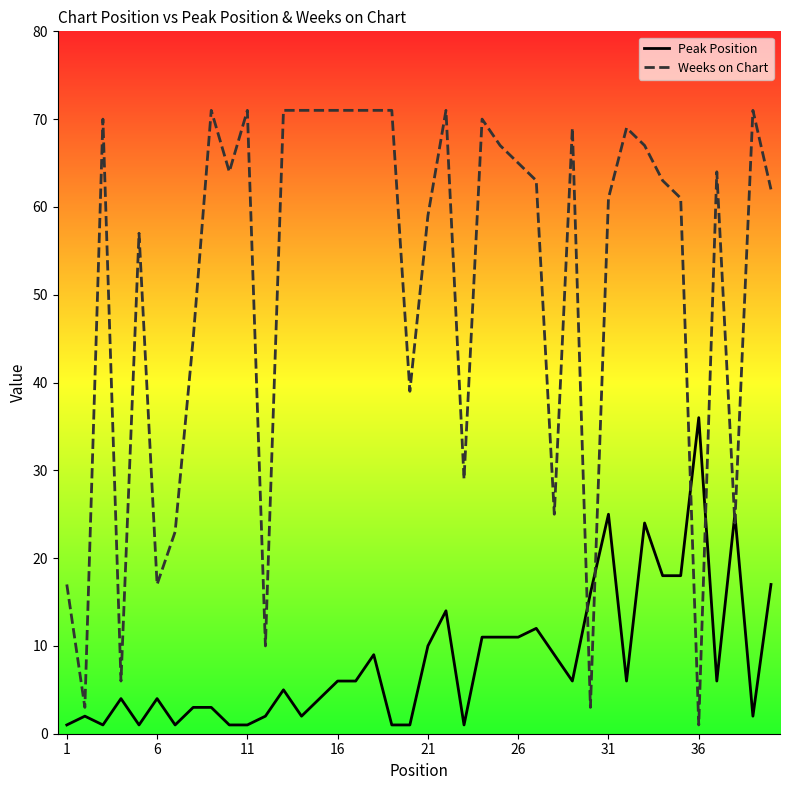

What is the lowest value of the Weeks on Chart series?

1